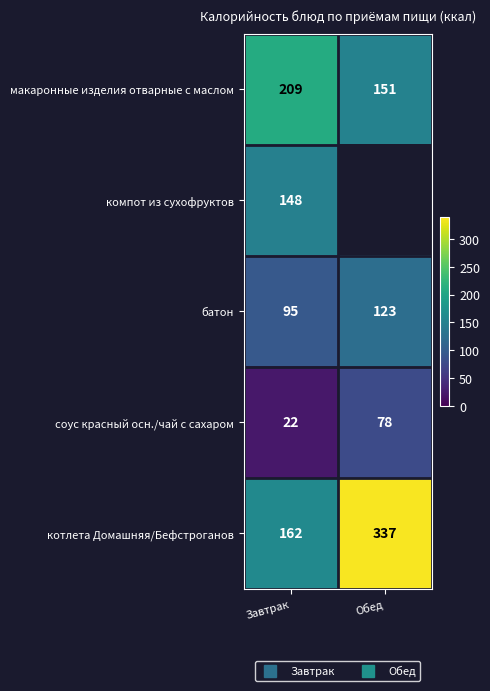

The батон series shows 95.0 at Завтрак. True or false?

True